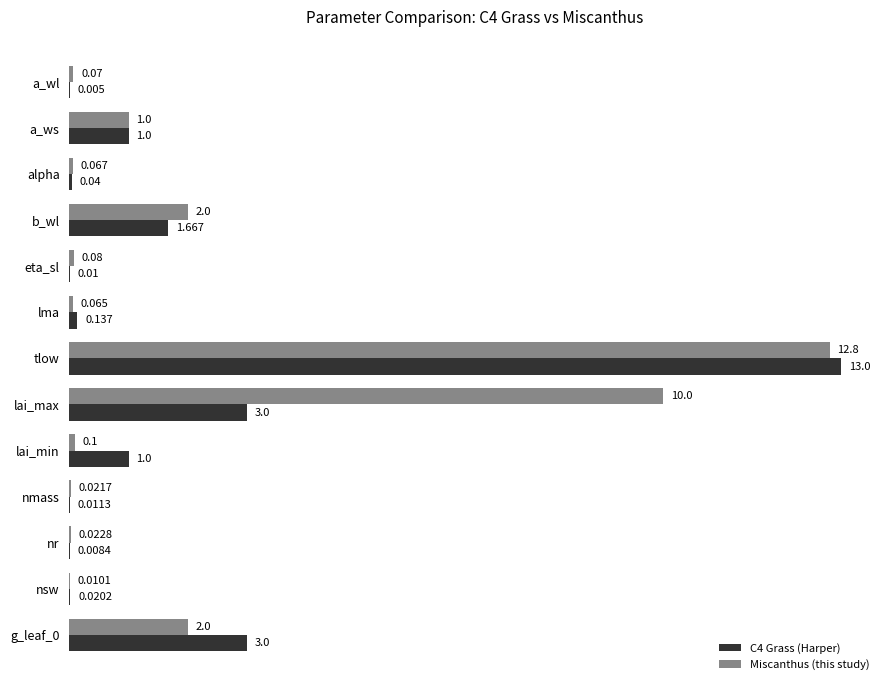

Which series has the largest total across all categories?

Miscanthus (this study)